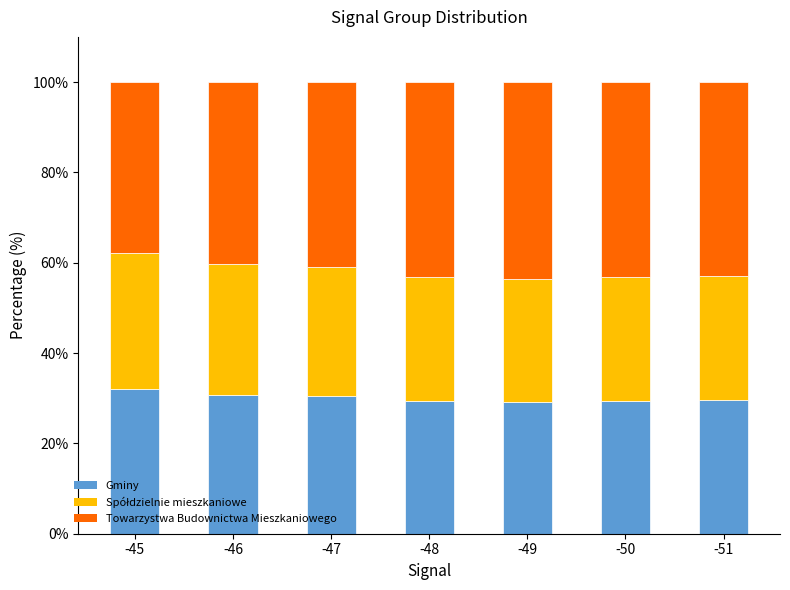

What is the total value across all series at -50?

100.0